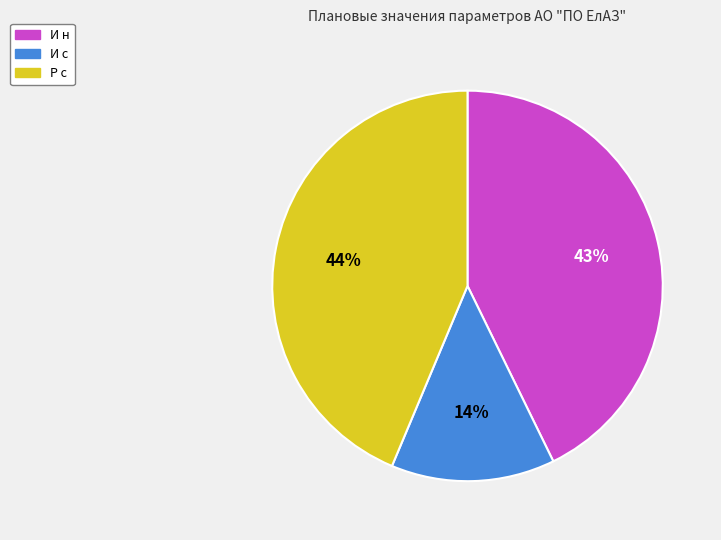

How many slices are in this pie chart?

3